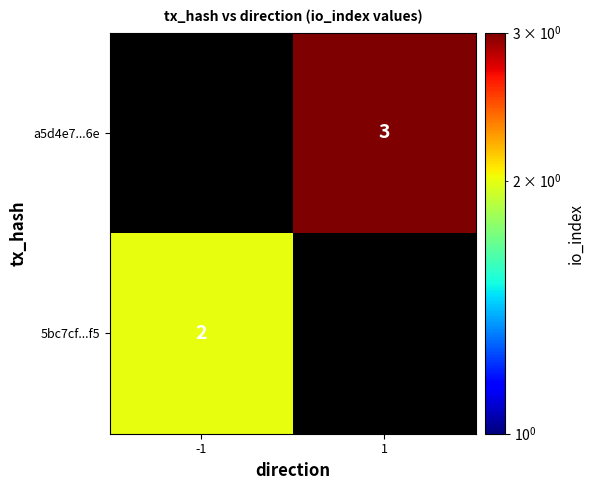

How many data points does each series have?

2